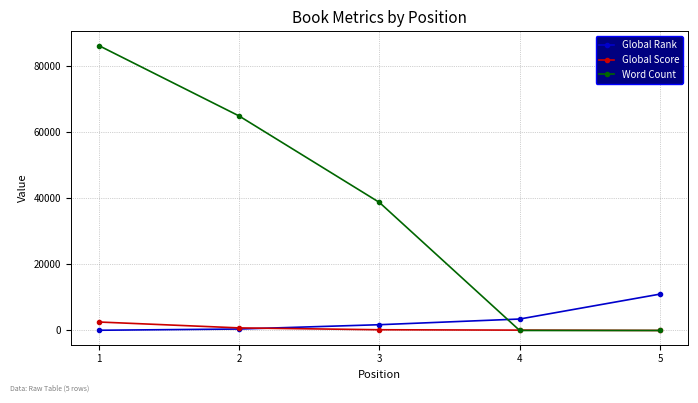

What is the sum of the Word Count values at 2 and 4?

65000